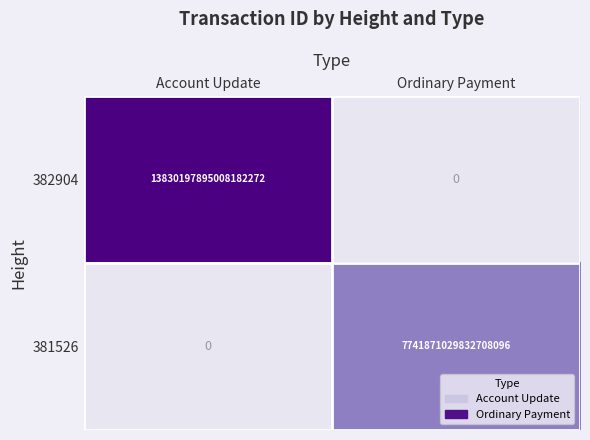

Is it true that 382904 equals 0 at Ordinary Payment?

True